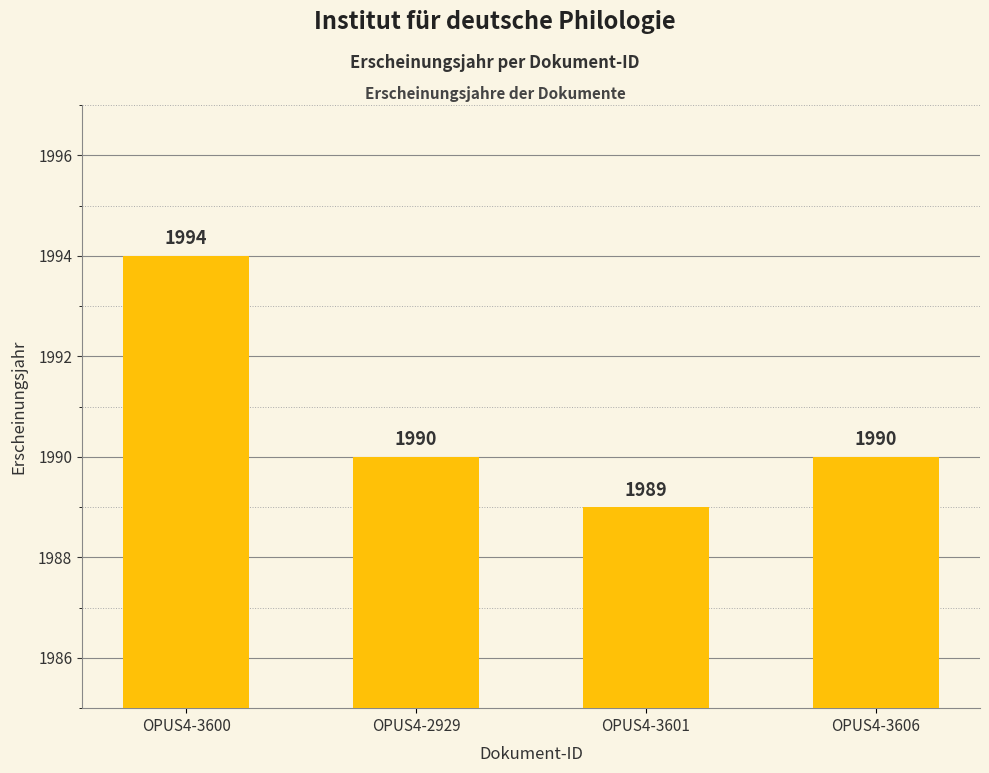

How many values are between 1990 and 1994?

3